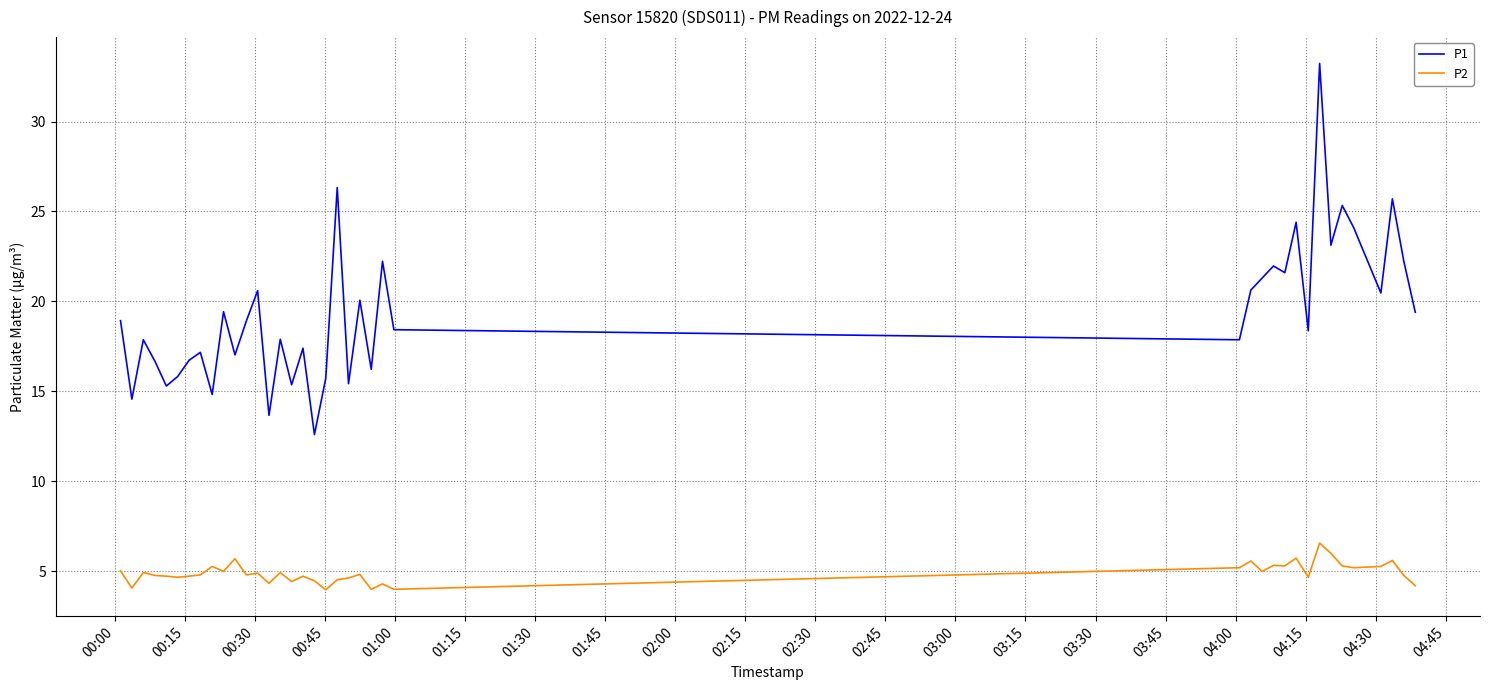

What is the sum of all P2 values?

196.3